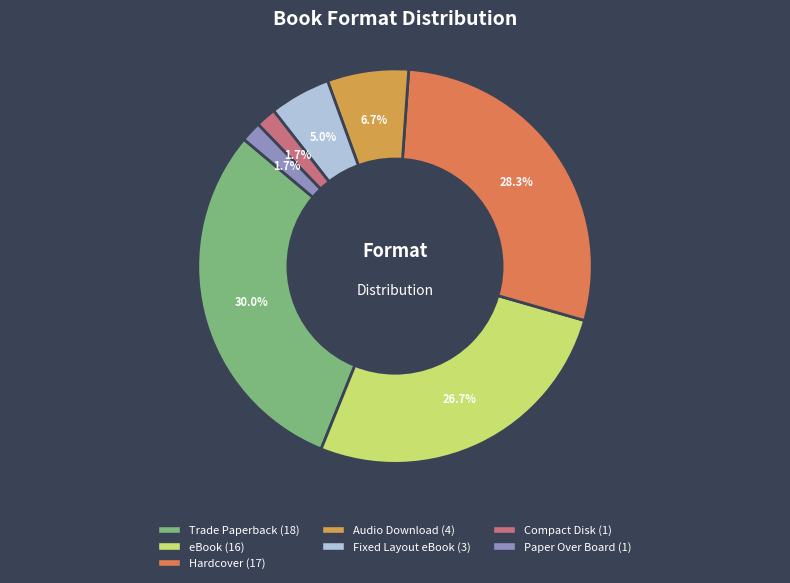

Which has a higher value, Paper Over Board or Trade Paperback?

Trade Paperback